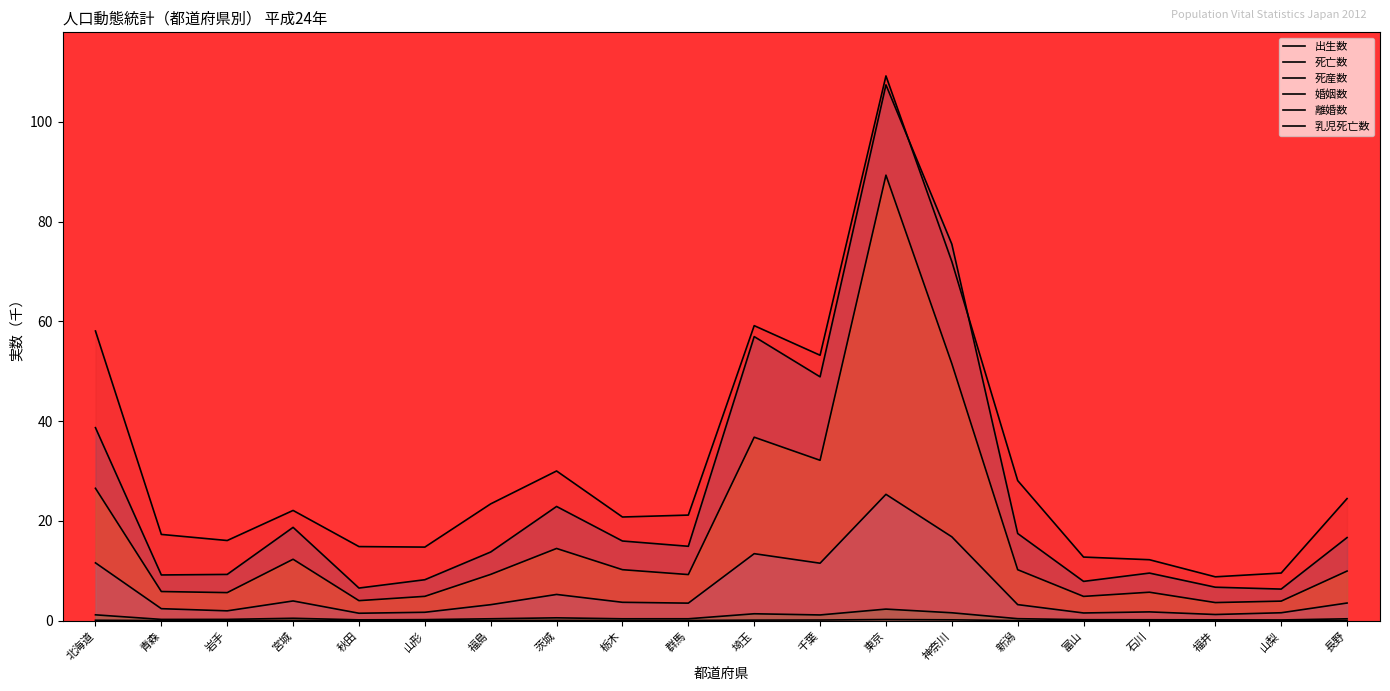

At which category does 死亡数 reach its first local peak?

宮城